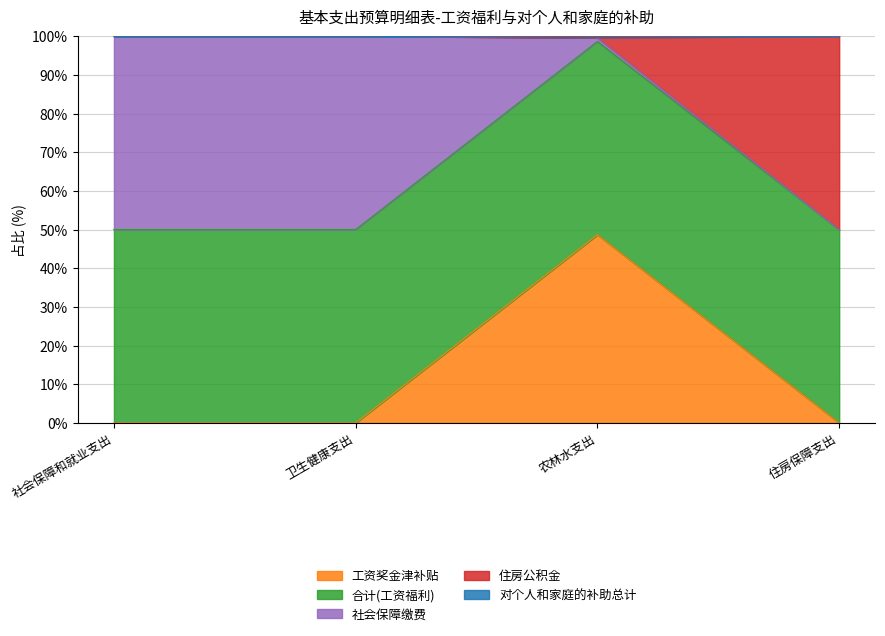

Does the chart have visible grid lines?

Yes